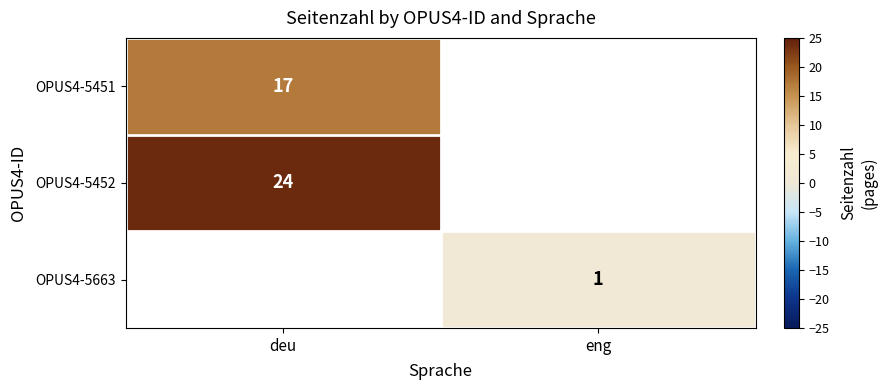

The OPUS4-5663 series shows 2 at eng. True or false?

False